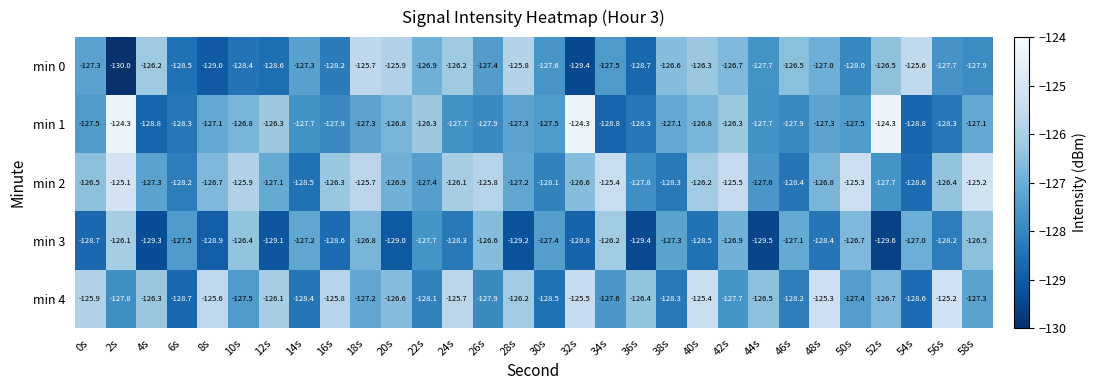

Which series changed the most between 56s and 58s?

min 4